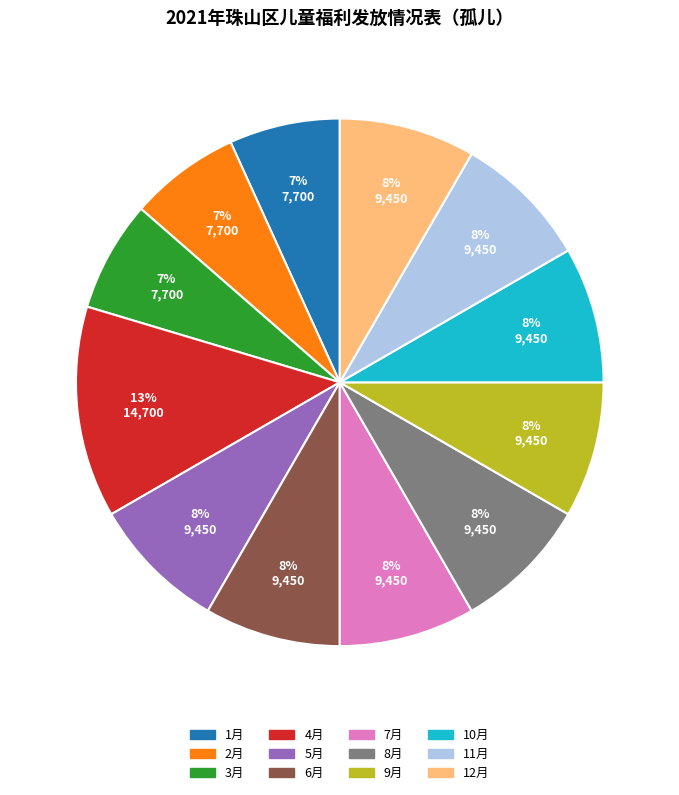

Is the sum of 11月 and 8月 greater than half?

No